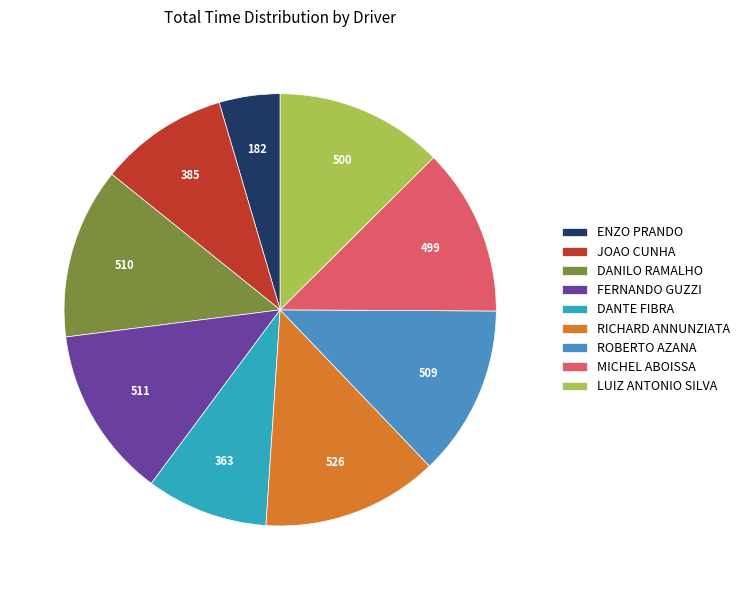

Combined, do ENZO PRANDO and DANTE FIBRA account for over 50%?

No